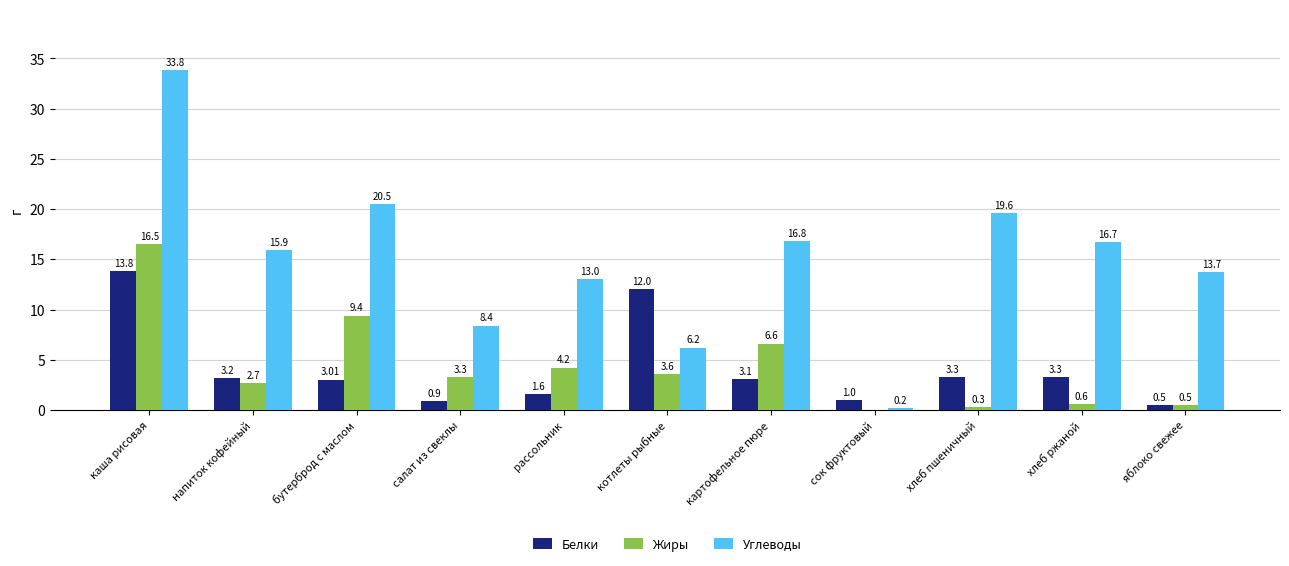

At which category is the sum across all series the highest?

каша рисовая